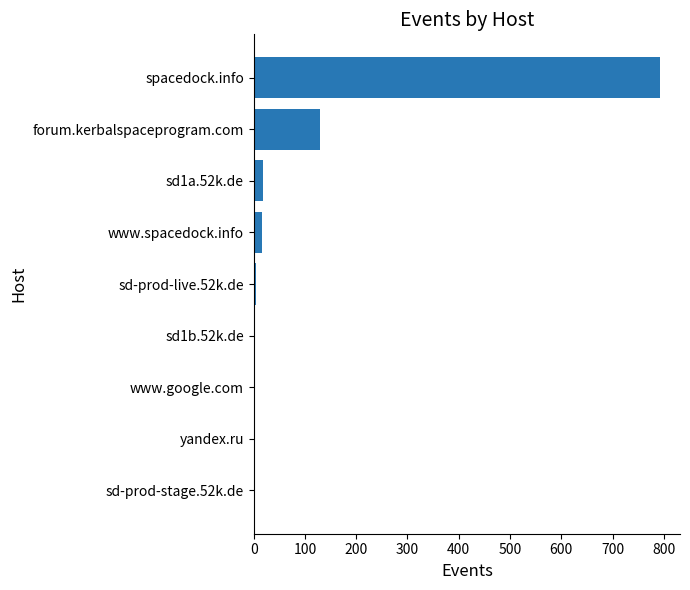

What is the sum of all values?

967